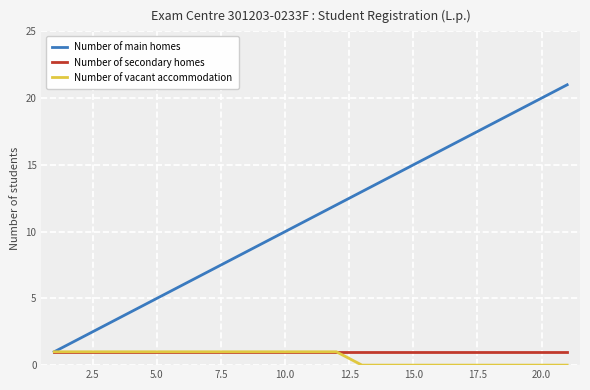

What is the greatest value displayed?

21